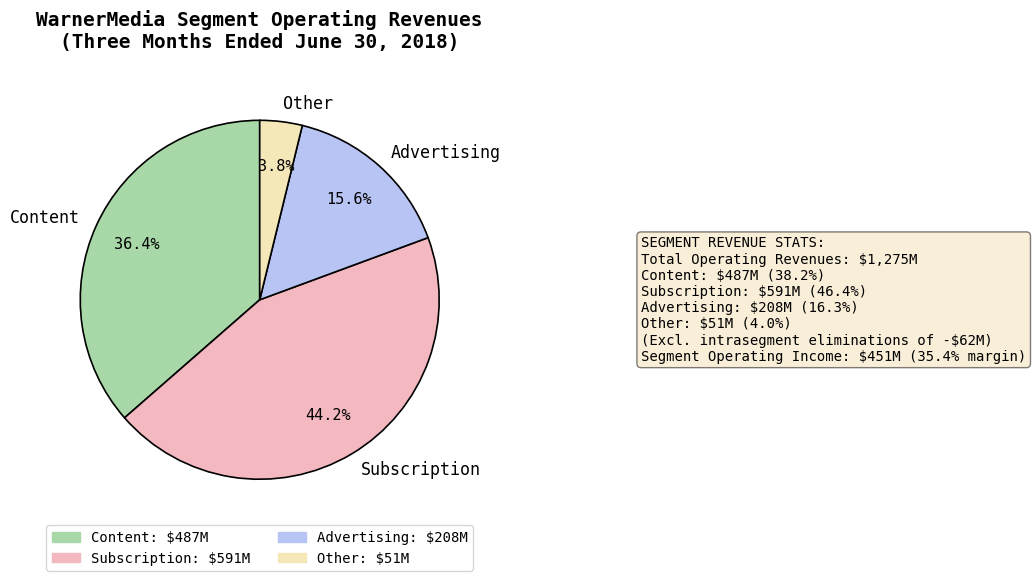

The Subscription slice represents 34% of the pie. True or false?

False